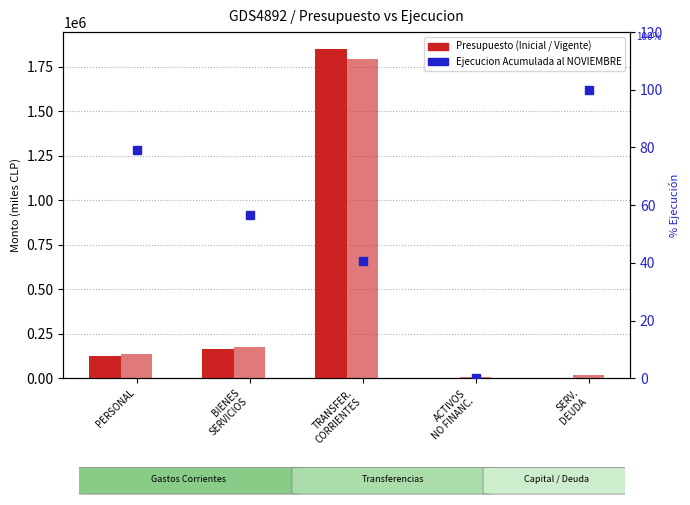

Is the value of Presupuesto Vigente at TRANSFER.
CORRIENTES greater than the value of Ejecucion Acumulada al NOVIEMBRE at ACTIVOS
NO FINANC.?

Yes